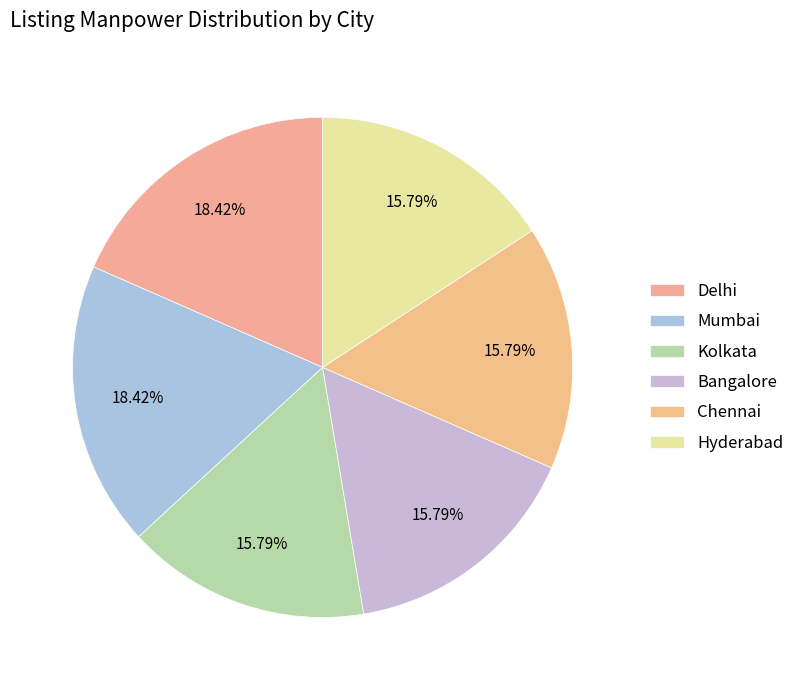

Count the number of slices in the pie.

6